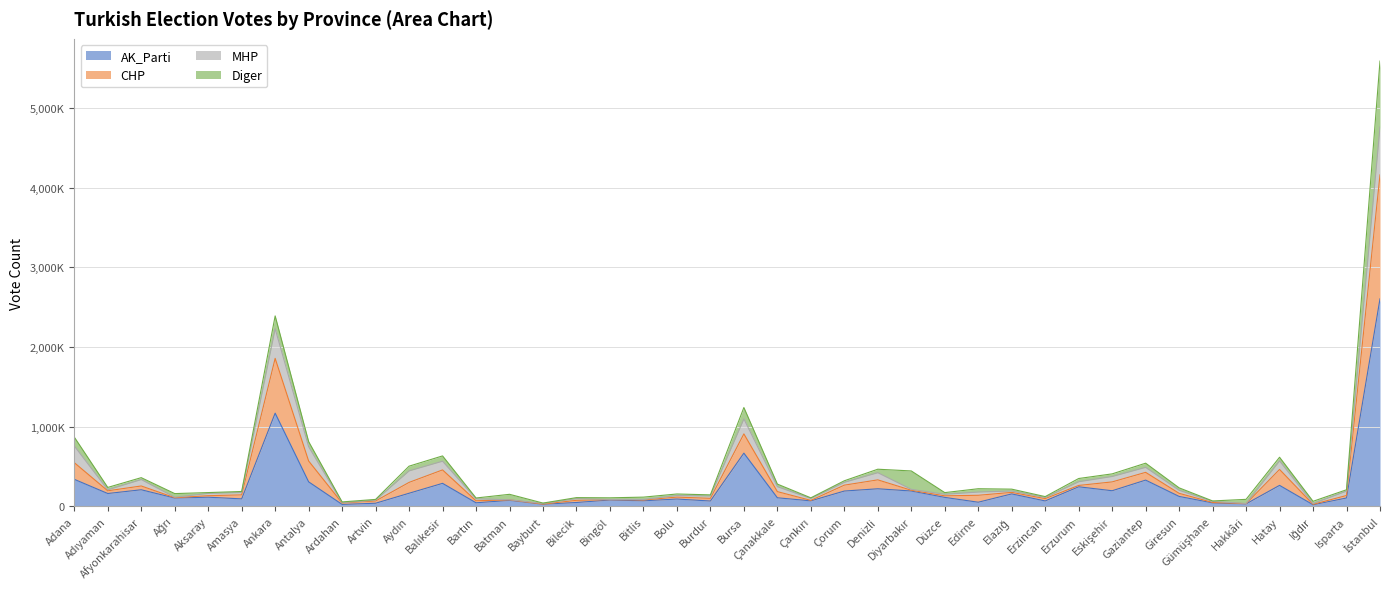

List the labels in order of CHP value, largest first.

İstanbul, Ankara, Bursa, Adana, Antalya, Hatay, Balıkesir, Gaziantep, Aydın, Denizli, Eskişehir, Afyonkarahisar, Erzurum, Çorum, Çanakkale, Diyarbakır, Adıyaman, Giresun, Elazığ, Isparta, Edirne, Amasya, Aksaray, Düzce, Bolu, Burdur, Ağrı, Erzincan, Çankırı, Bilecik, Bartın, Bingöl, Bitlis, Batman, Artvin, Gümüşhane, Ardahan, Bayburt, Hakkâri, Iğdır